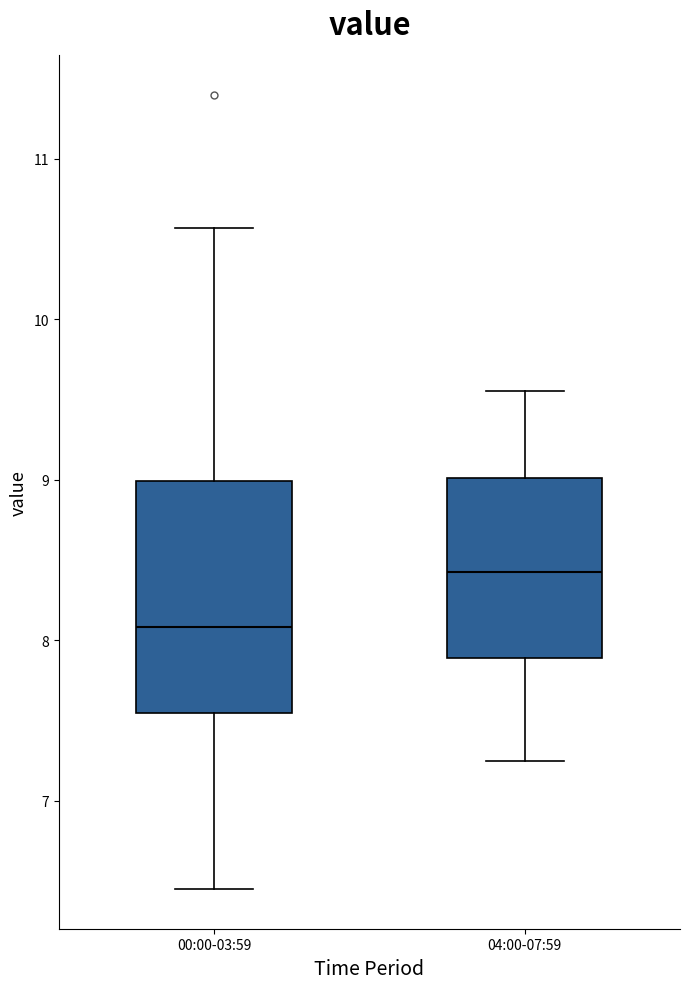

Reading left to right, transcribe this box plot: for each box, give where its median line is, the range the box spans, and where its two whiskers end, as read against the y-axis. The values are not printed on the chart, so give them approximately, as read against the axis.

00:00-03:59: median 8.1, box 7.5 to 9.0, whiskers 6.5 to 10.6
04:00-07:59: median 8.4, box 7.9 to 9.0, whiskers 7.3 to 9.6